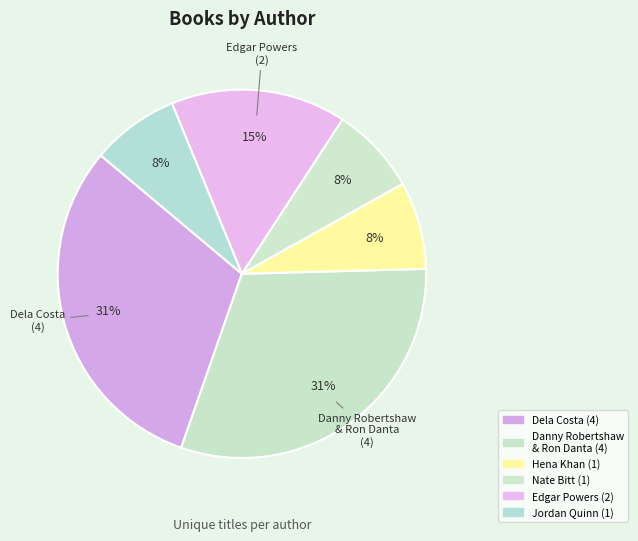

Combined, do Nate Bitt and Hena Khan account for over 50%?

No